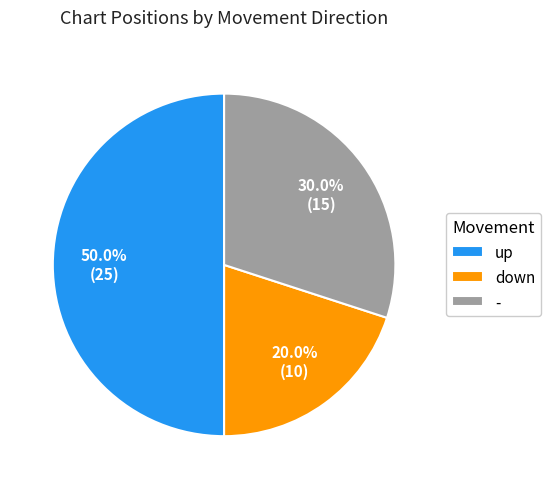

What is the ratio of the value at up to the value at down?

2.5